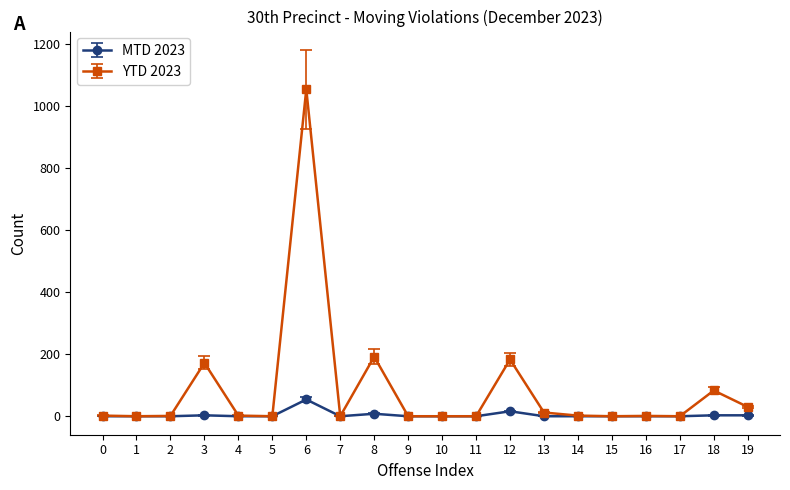

List the series in order of their overall mean, highest first.

YTD 2023, MTD 2023